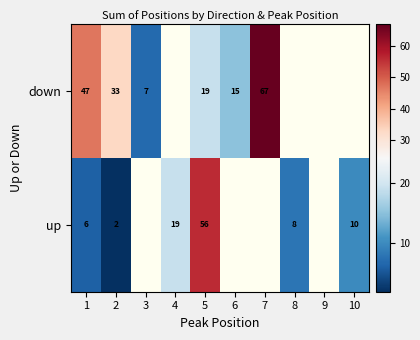

At 1, list the series in order from smallest to largest.

up, down